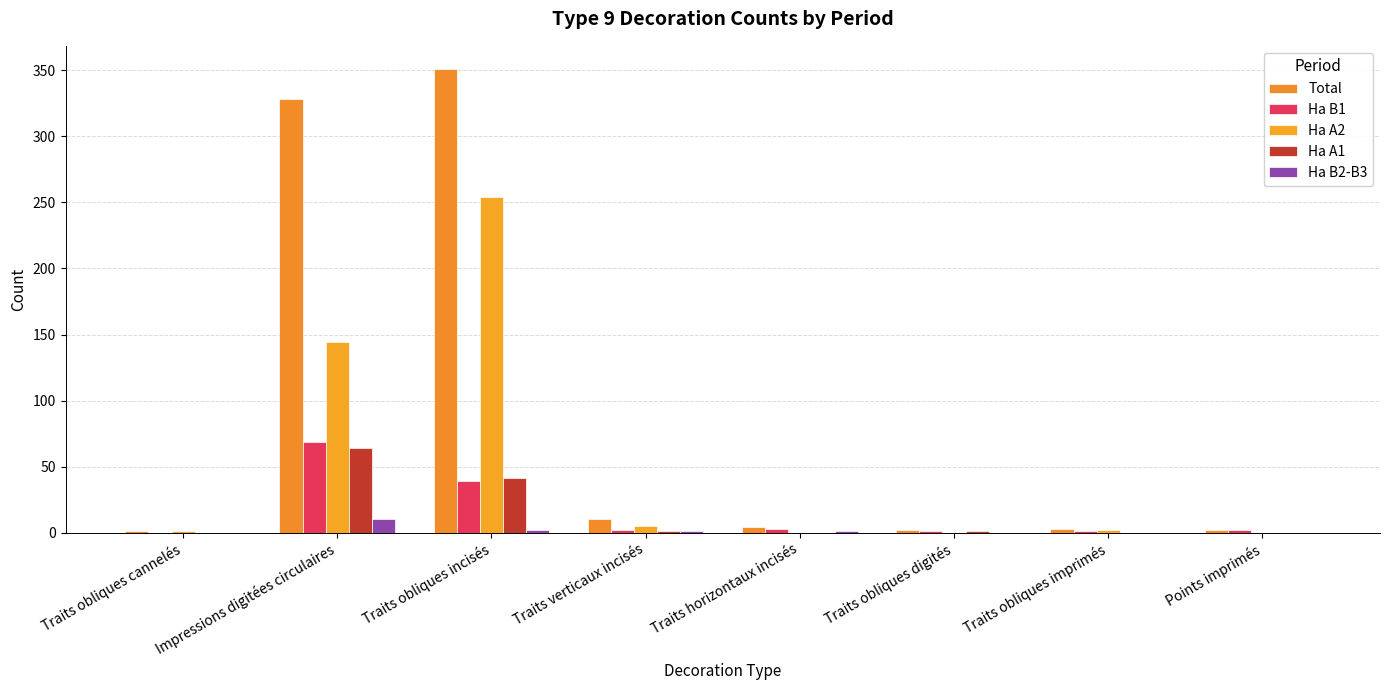

Are the bars grouped side by side (vs. stacked)?

Yes